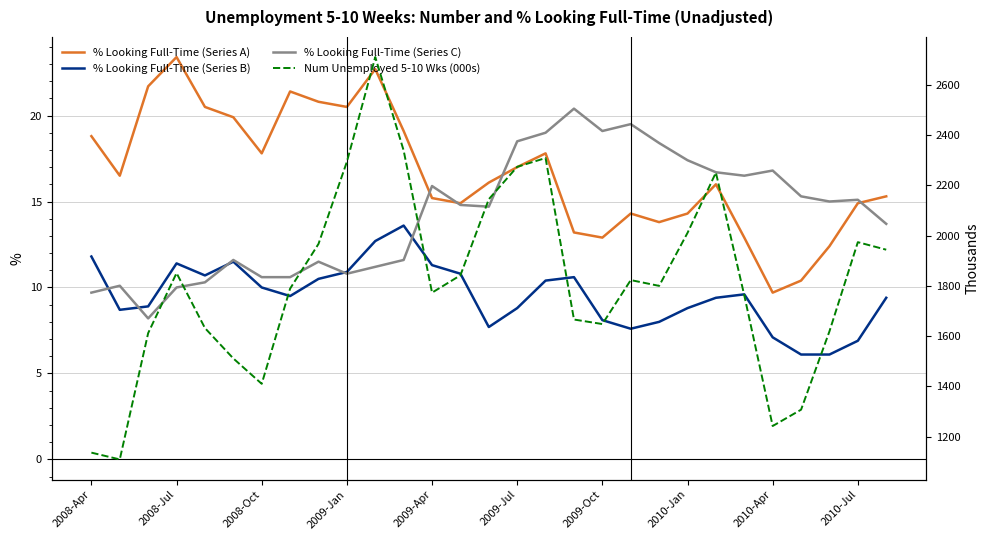

At which label does % Looking Full-Time (Series A) first exceed 16?

2008-Apr